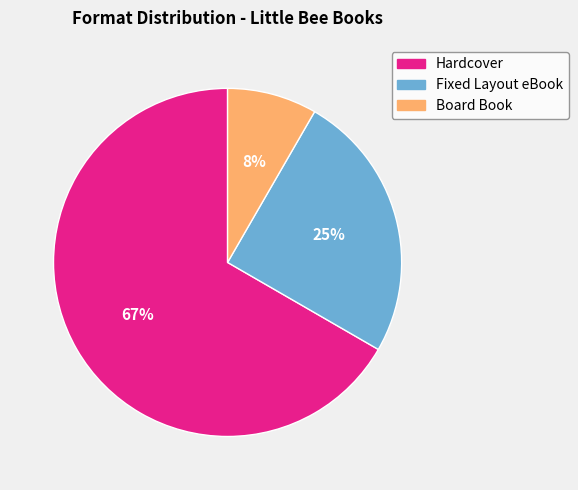

How many slices are in this pie chart?

3